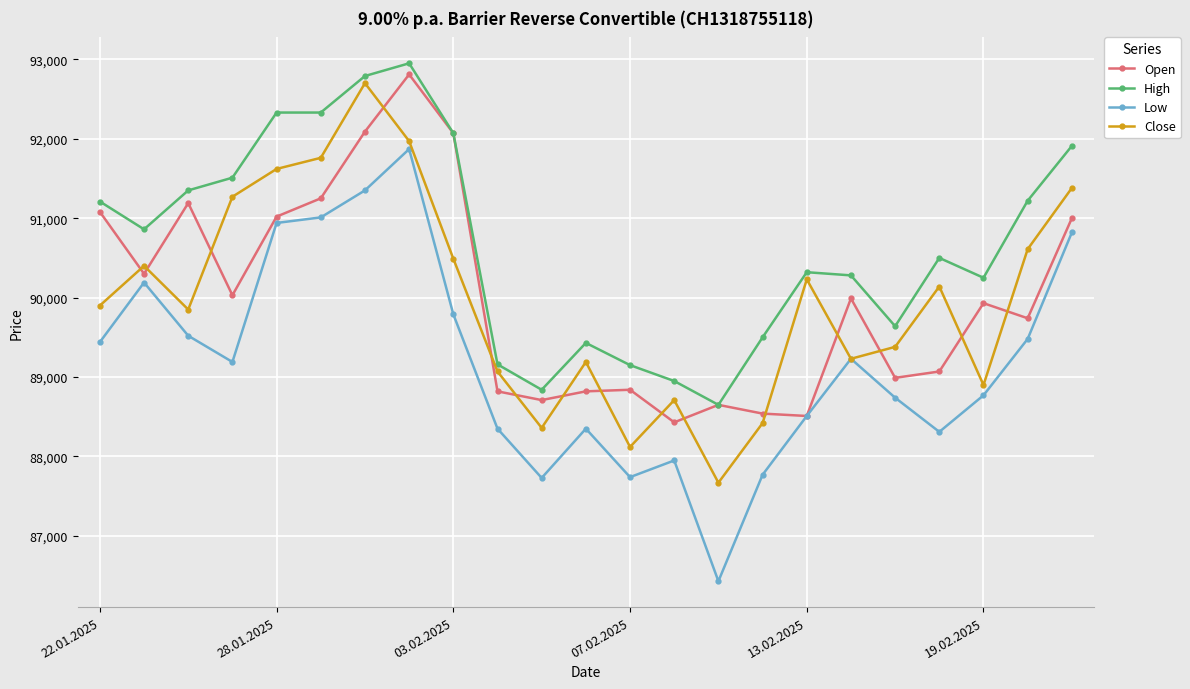

How many values in the High series are below 90500?

11